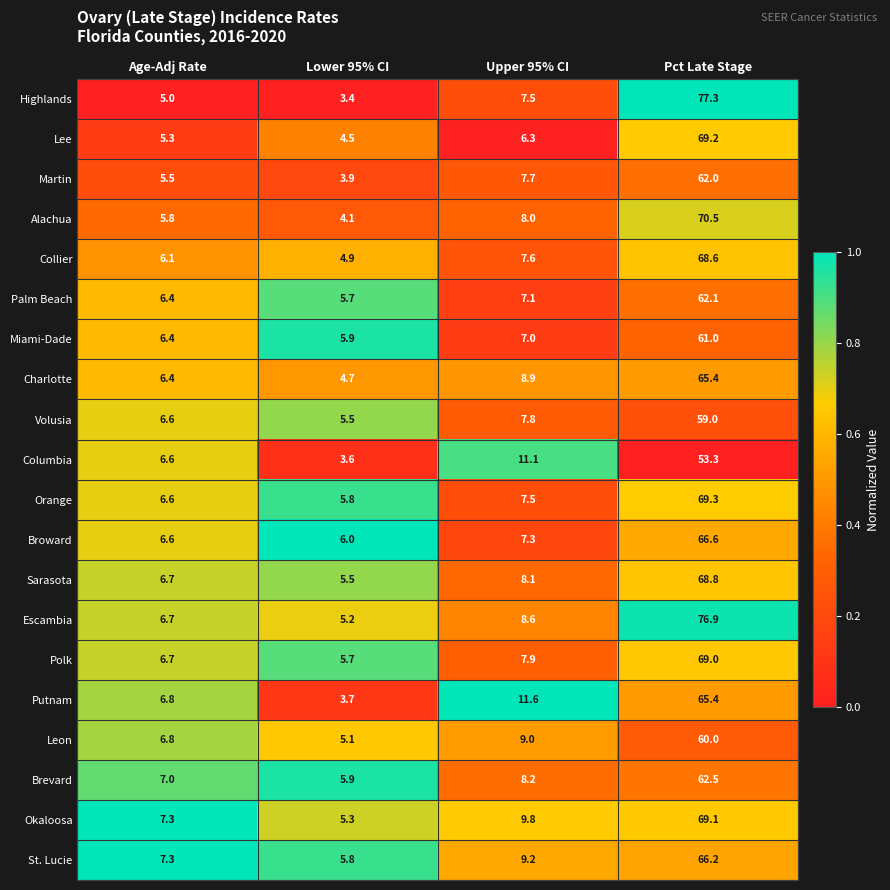

What is the highest value of the Escambia series?

76.9